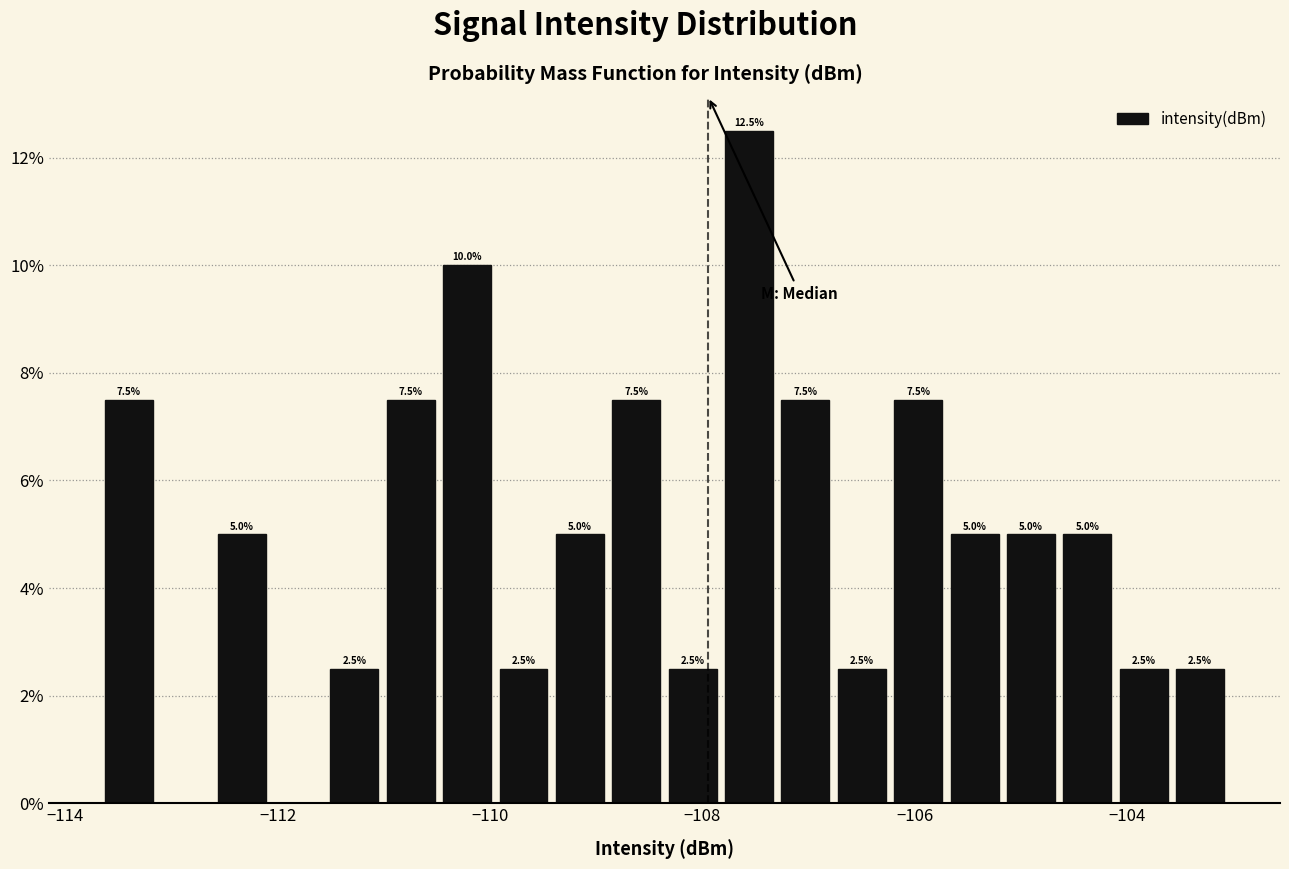

Read against the x-axis, roughly where is the centre of the tallest bar?

-107.6